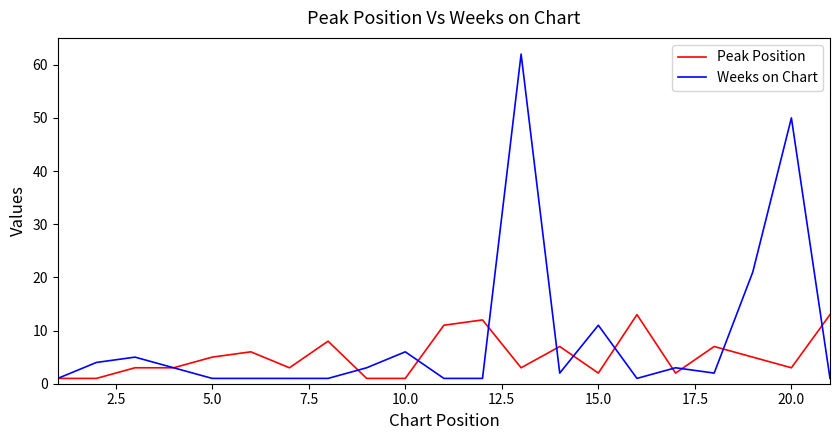

List the series in order of their peak value, lowest first.

Peak Position, Weeks on Chart